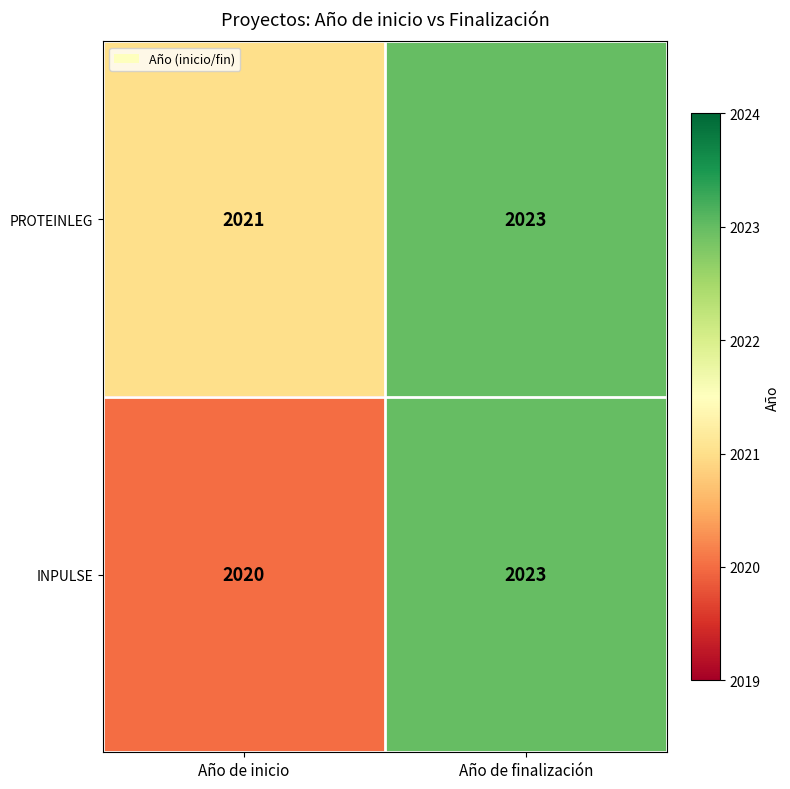

At which category is the sum across all series the highest?

Año de finalización